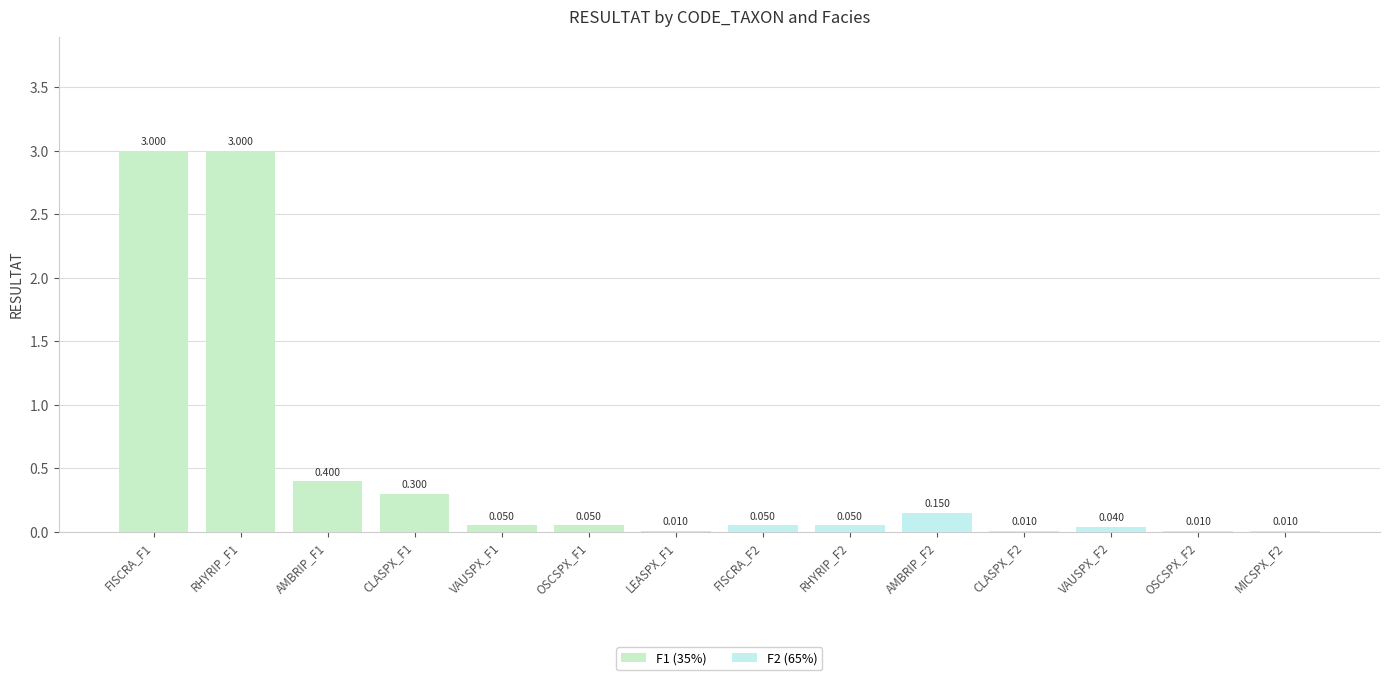

Reading left to right, transcribe all the data shown in this chart.

F1 (35%): 3.0	3.0	0.4	0.3	0.1	0.1	0.0
F2 (65%): 0.1	0.1	0.1	0.0	0.0	0.0	0.0